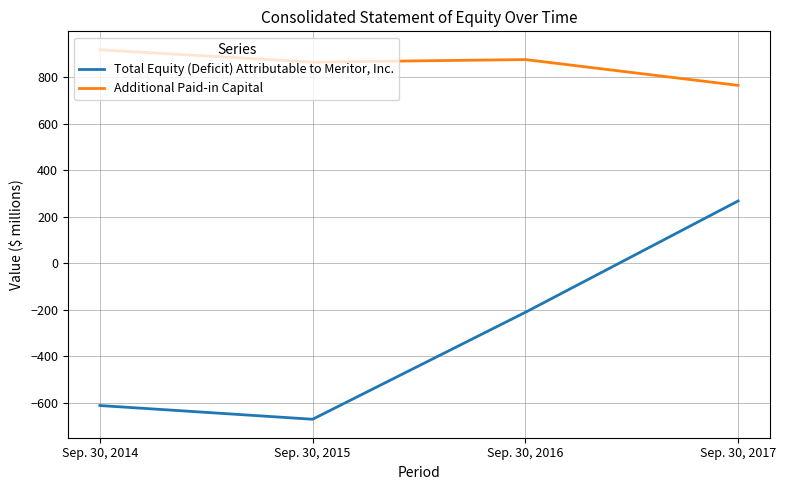

Which category has the highest value in the Additional Paid-in Capital series?

Sep. 30, 2014